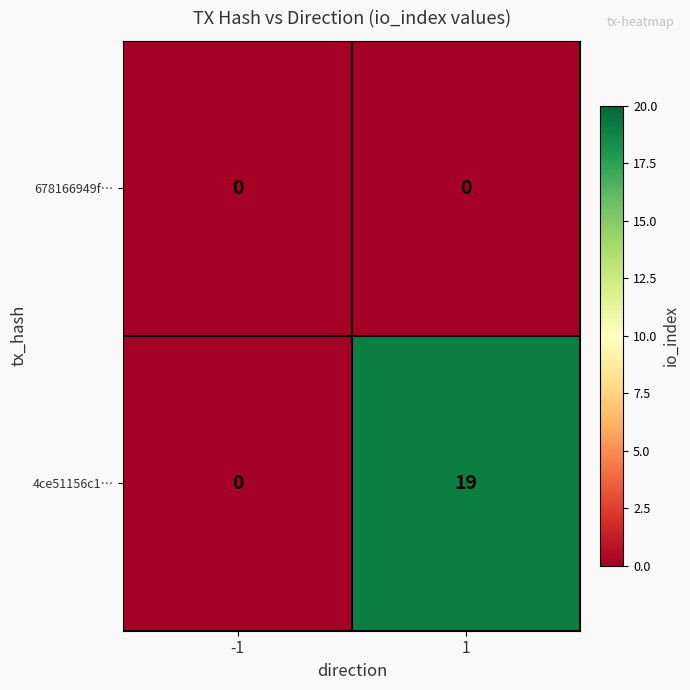

At which category is the sum across all series the highest?

1